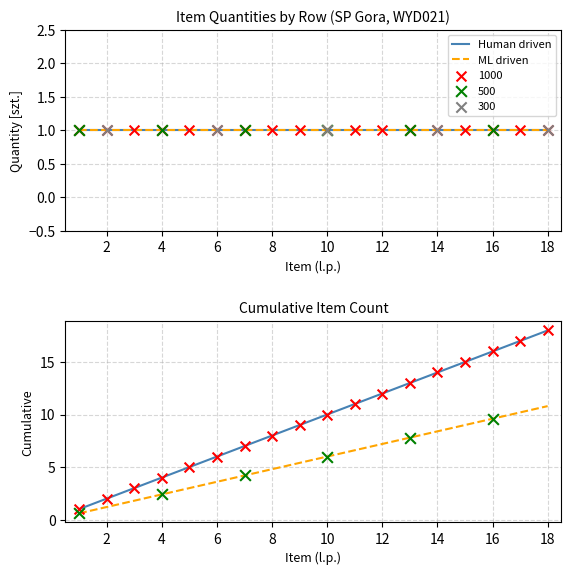

At how many categories does at least one series exceed 1?

17